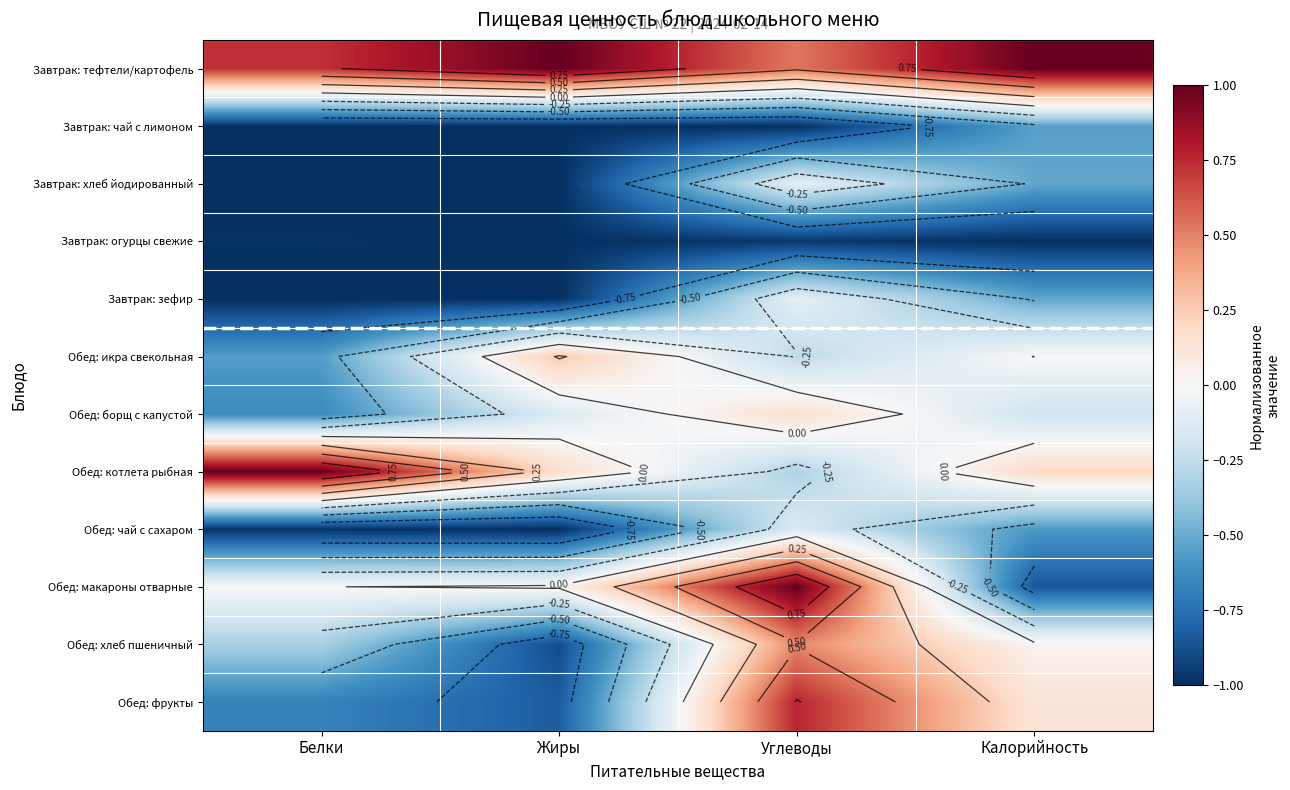

The value of Завтрак: зефир at Углеводы is -0.1. True or false?

False